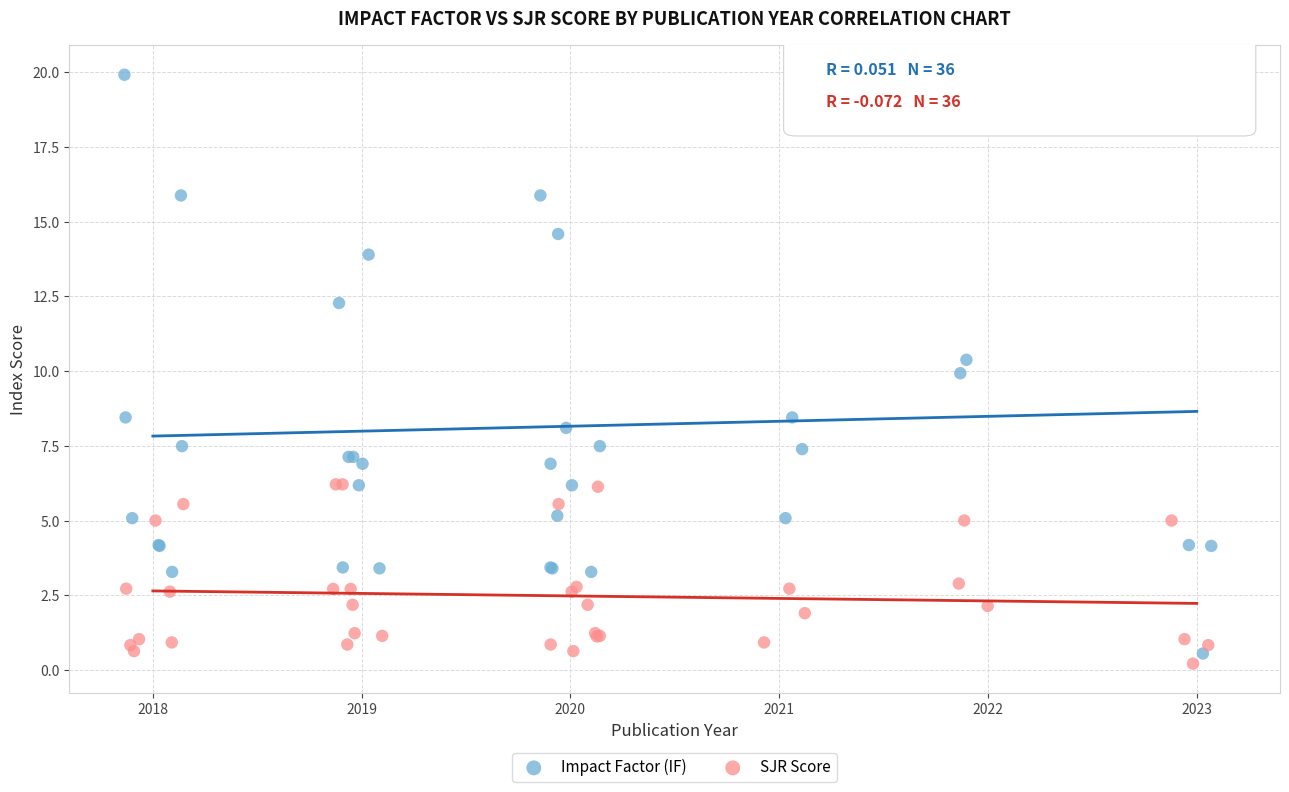

What are all the series names shown in the legend?

Impact Factor (IF), SJR Score